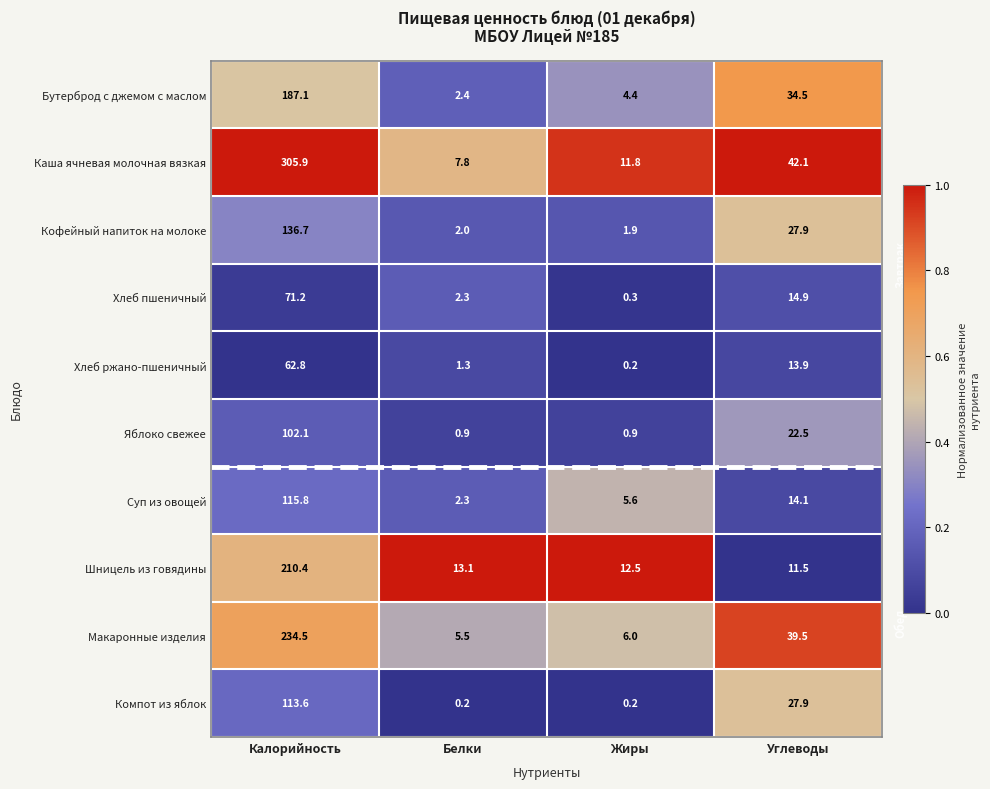

List the series in order of their peak value, lowest first.

Хлеб ржано-пшеничный, Хлеб пшеничный, Яблоко свежее, Компот из яблок, Суп из овощей, Кофейный напиток на молоке, Бутерброд с джемом с маслом, Шницель из говядины, Макаронные изделия, Каша ячневая молочная вязкая